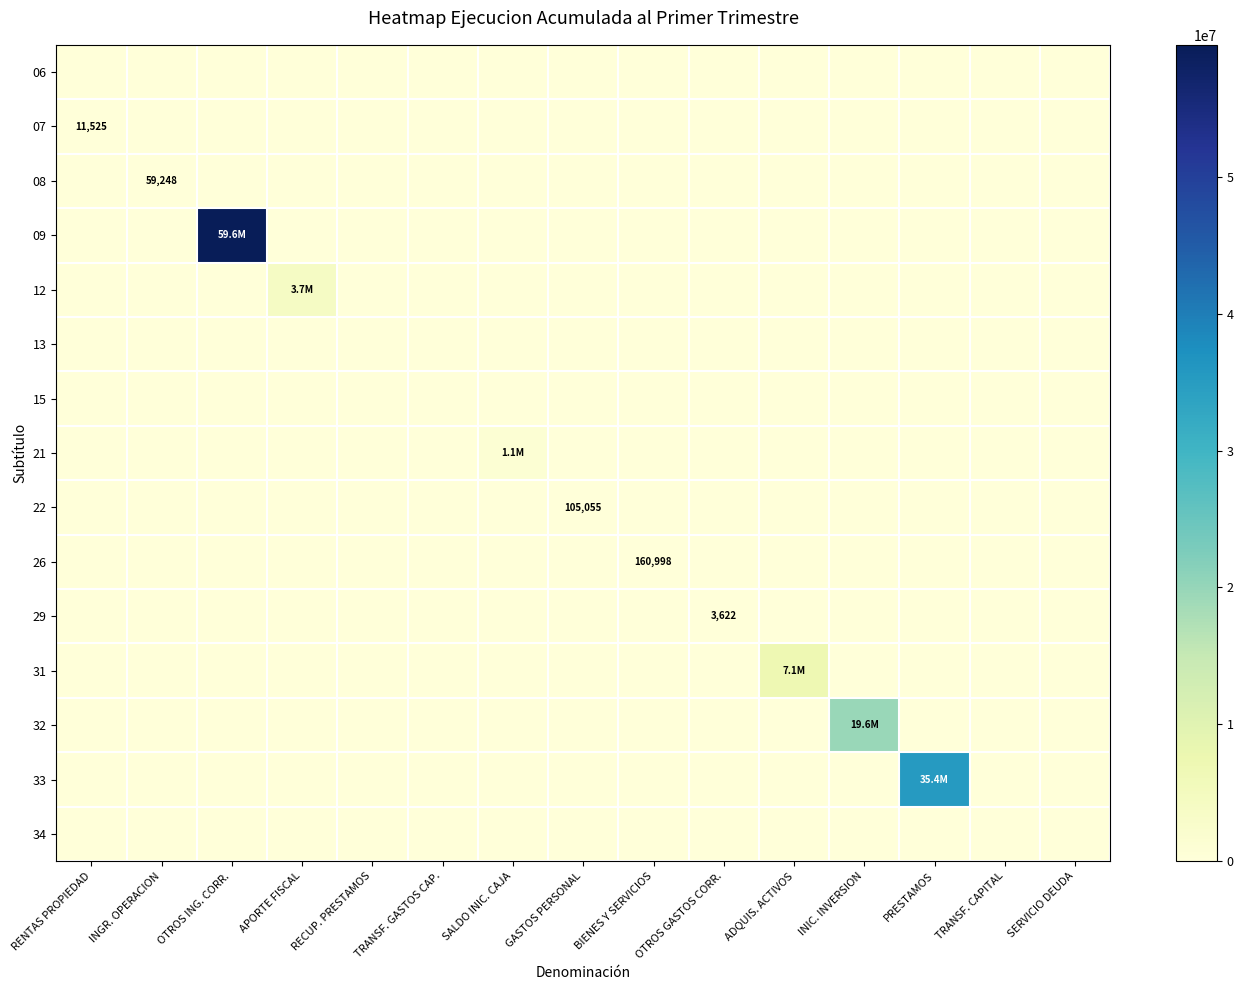

How many data points does each series have?

15